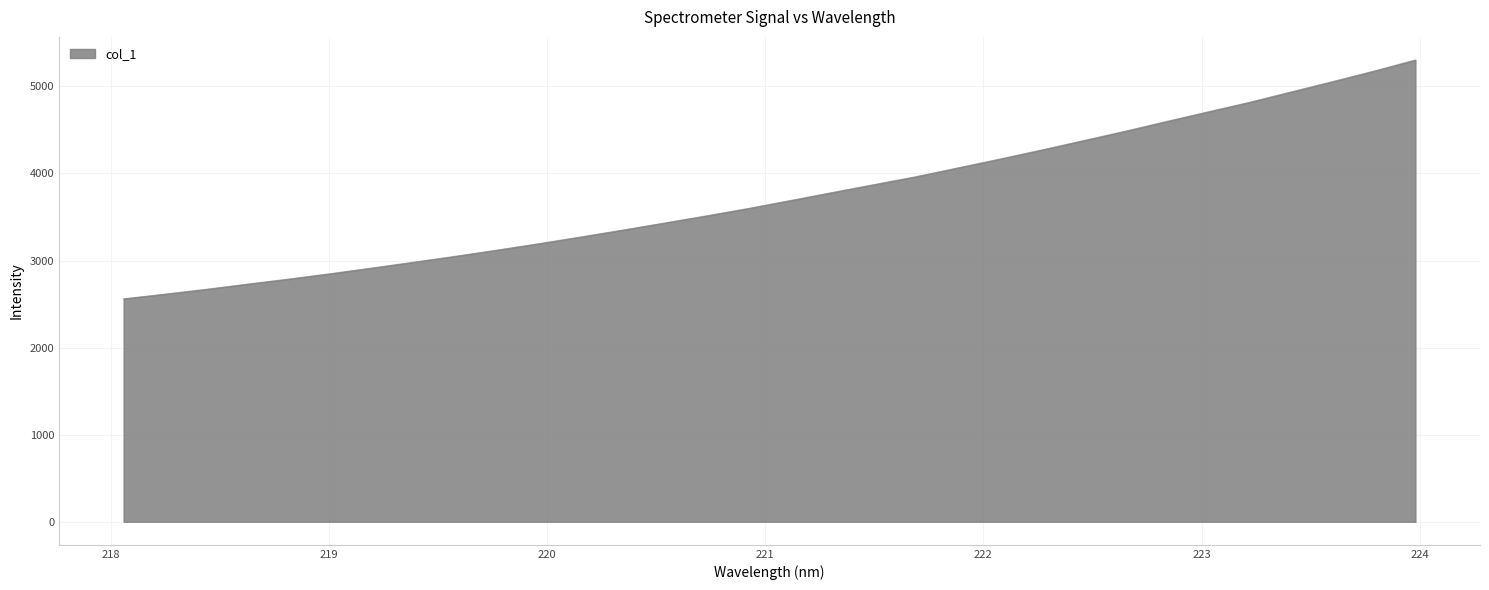

How many lines are shown in the chart?

1